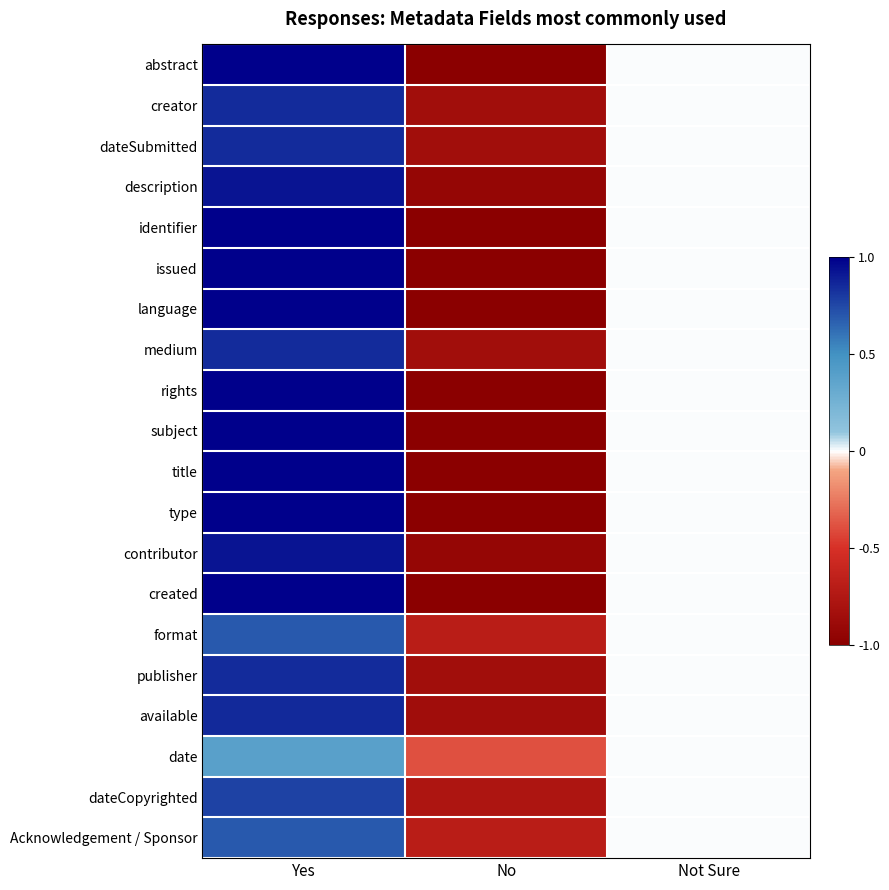

Rank the series by their maximum value, from lowest to highest.

date, format, Acknowledgement / Sponsor, dateCopyrighted, creator, dateSubmitted, medium, publisher, available, description, contributor, abstract, identifier, issued, language, rights, subject, title, type, created